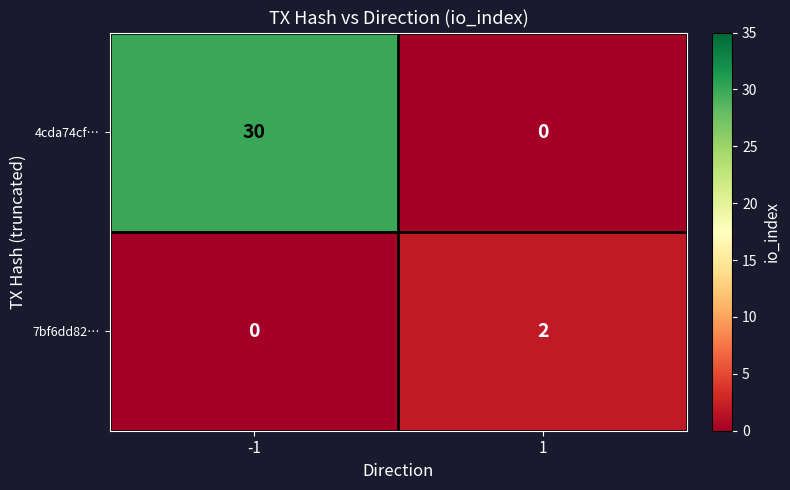

At which category is the sum across all series the highest?

-1